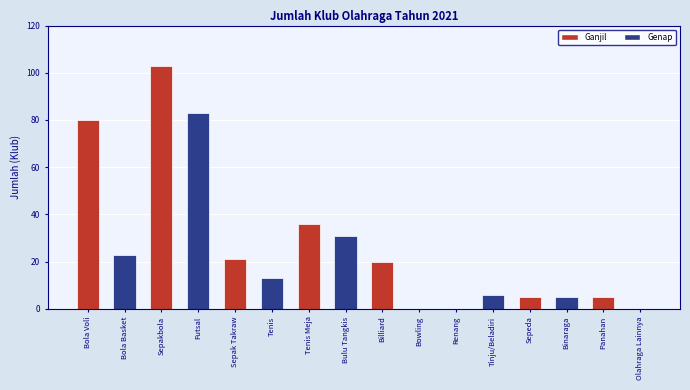

Reading left to right, extract all data points from this chart.

80	23	103	83	21	13	36	31	20	0	0	6	5	5	5	0